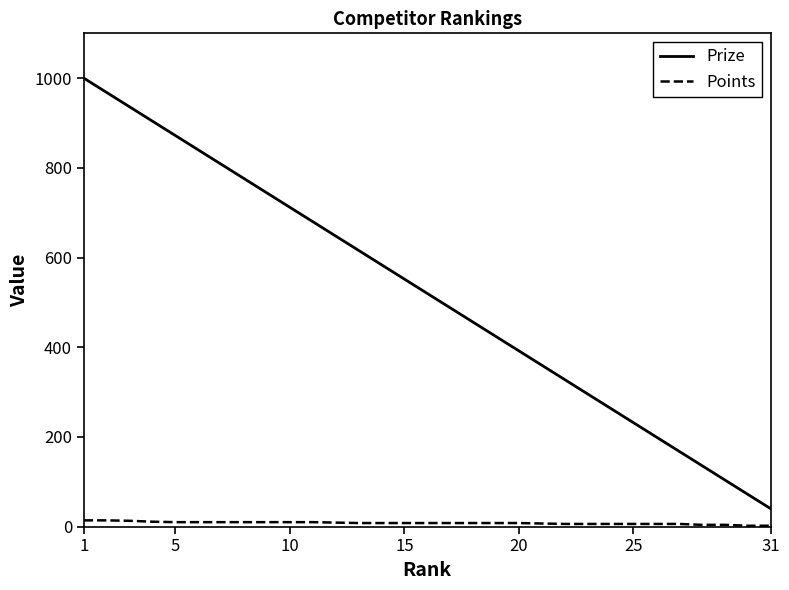

What are all the series names shown in the legend?

Prize, Points